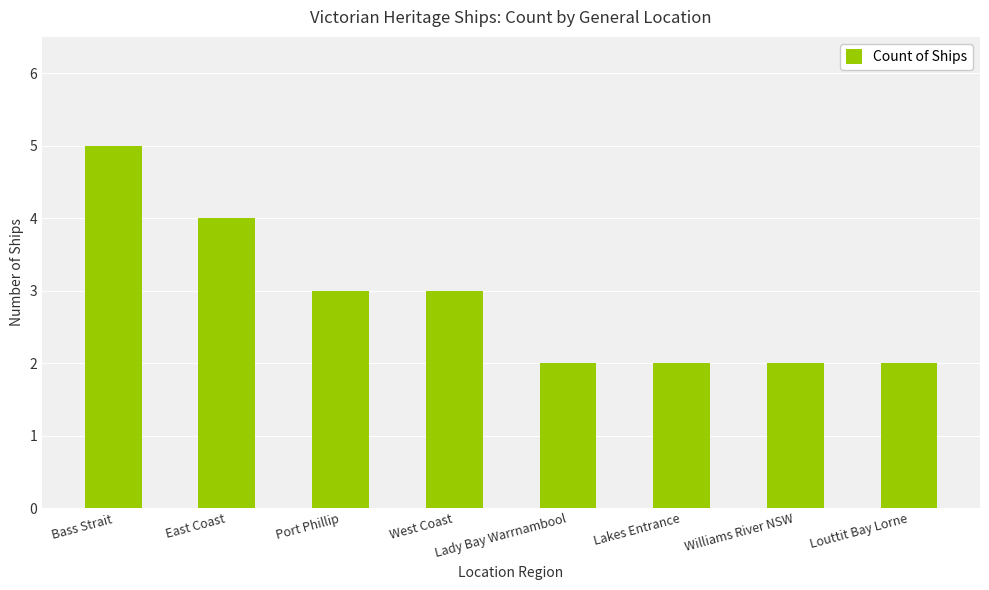

The value at Lady Bay Warrnambool is 3. True or false?

False